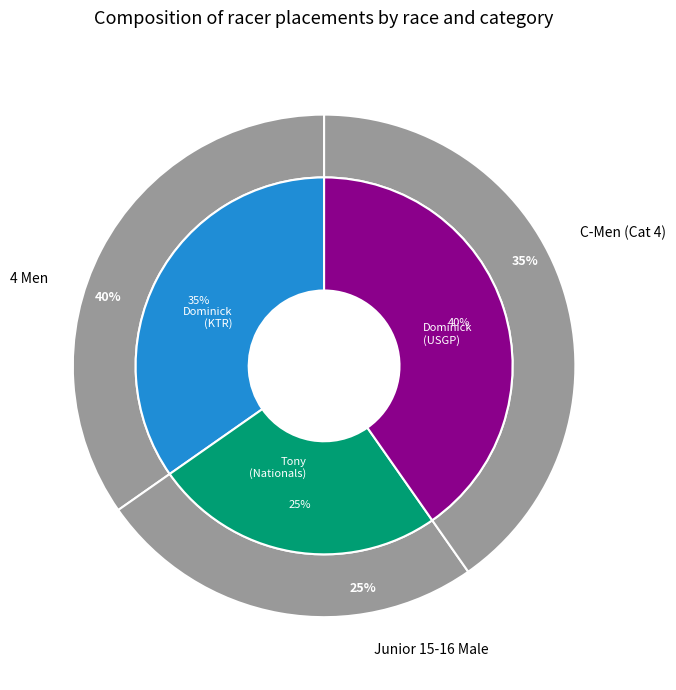

Which category has the smallest portion of the pie?

Tony Wieczorek (Cross Nationals)